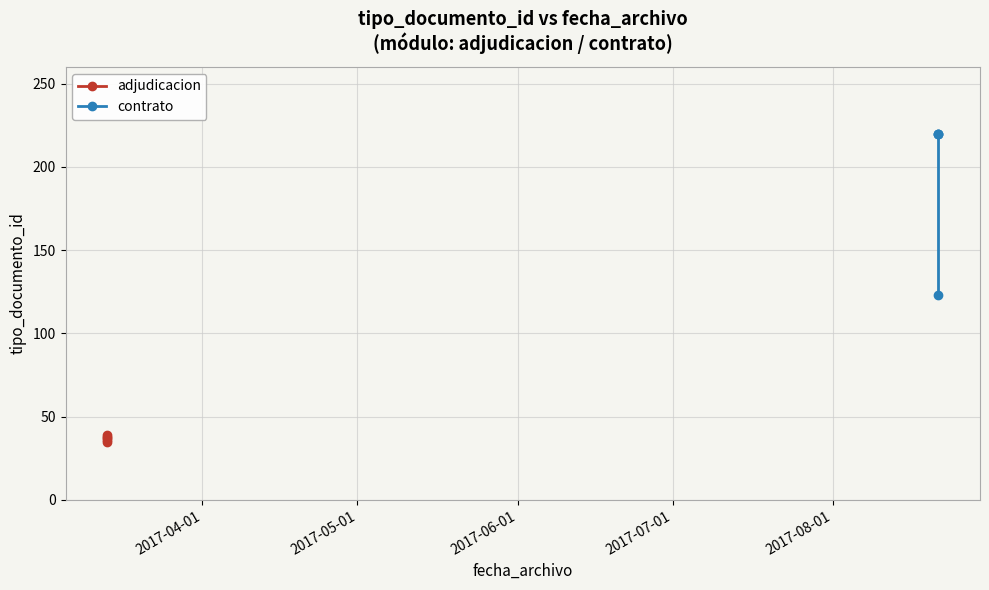

How many categories are shown in the chart?

9